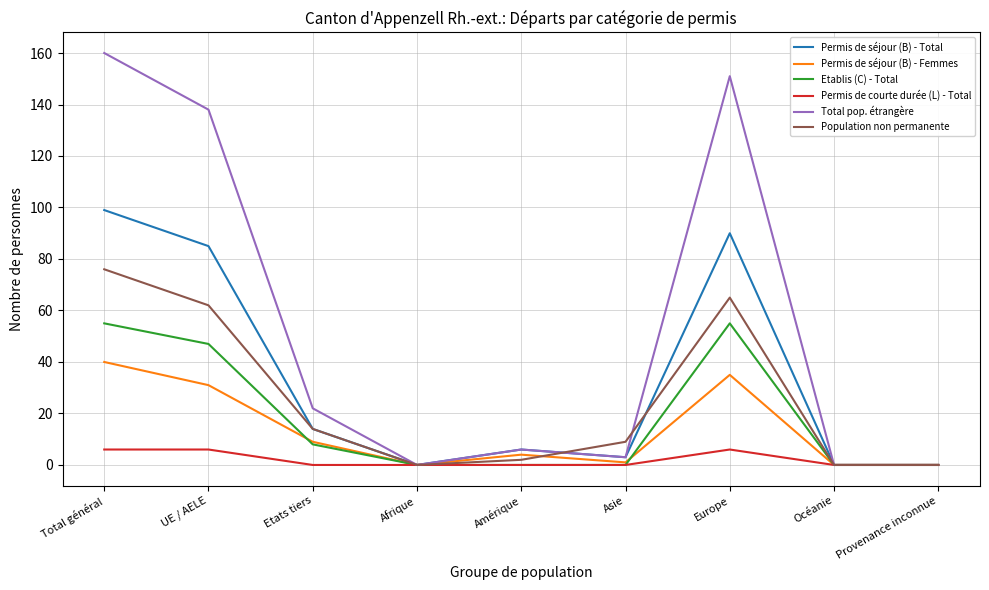

Which category has the highest value in the Population non permanente series?

Total général